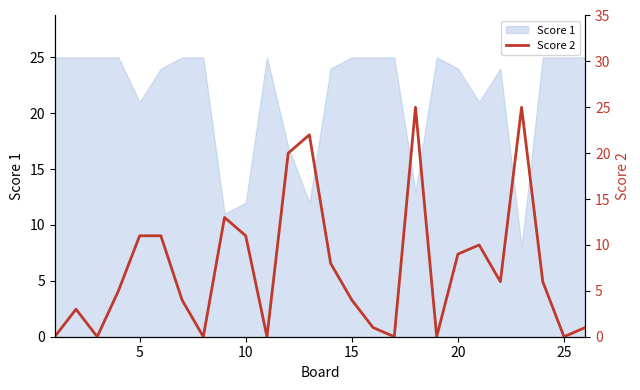

How many data points are less than 6?

13